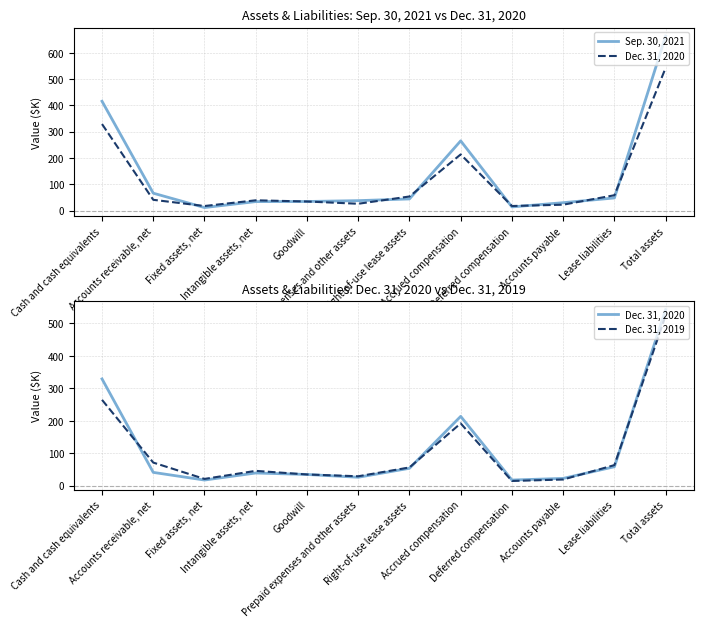

What is the minimum value for Dec. 31, 2019?

14.3